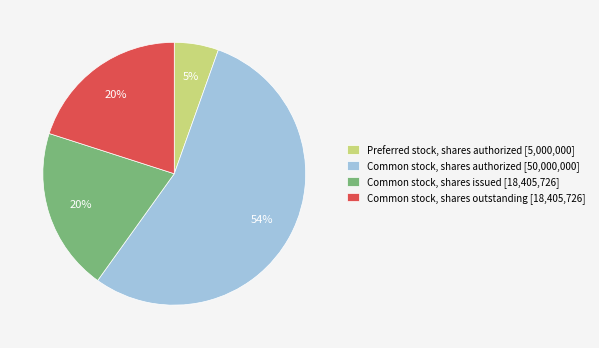

Is the sum of Common stock, shares issued [18,405,726] and Preferred stock, shares authorized [5,000,000] greater than half?

No